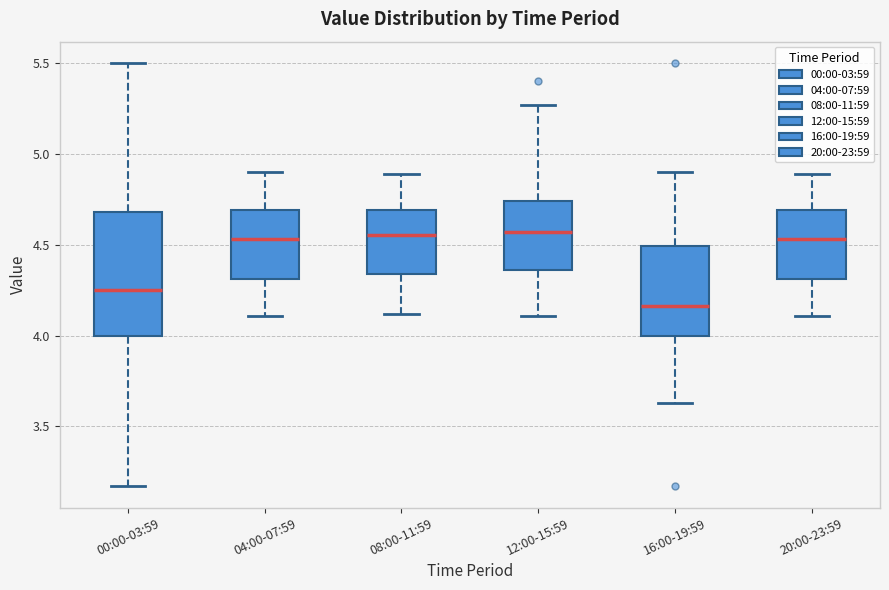

Which box's median line is the lowest?

16:00-19:59